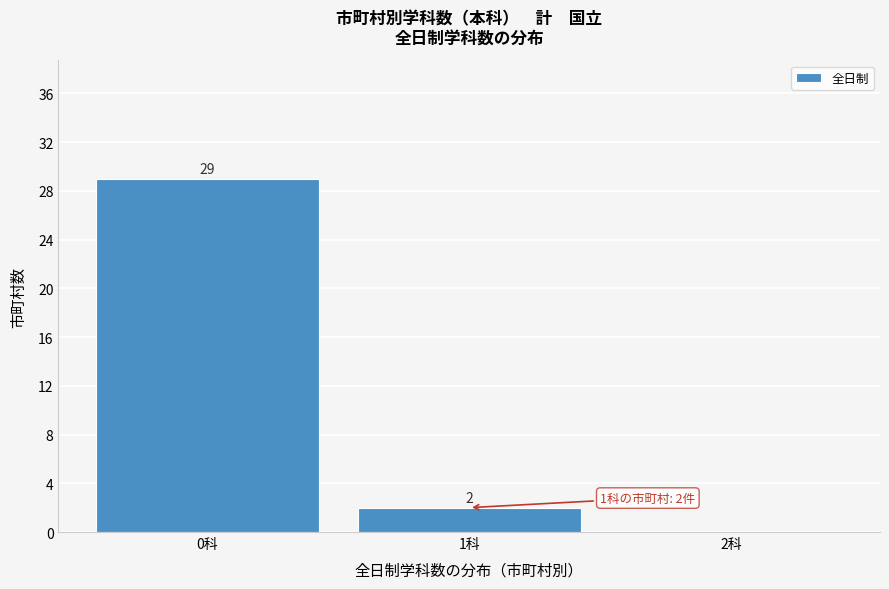

Over which range of the x-axis is the bar tallest?

-0.5 to 0.5